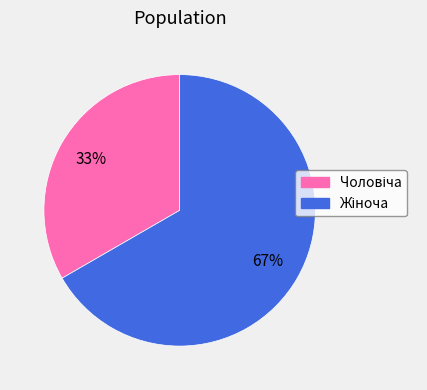

To the nearest percent, what is the average slice percentage?

50%